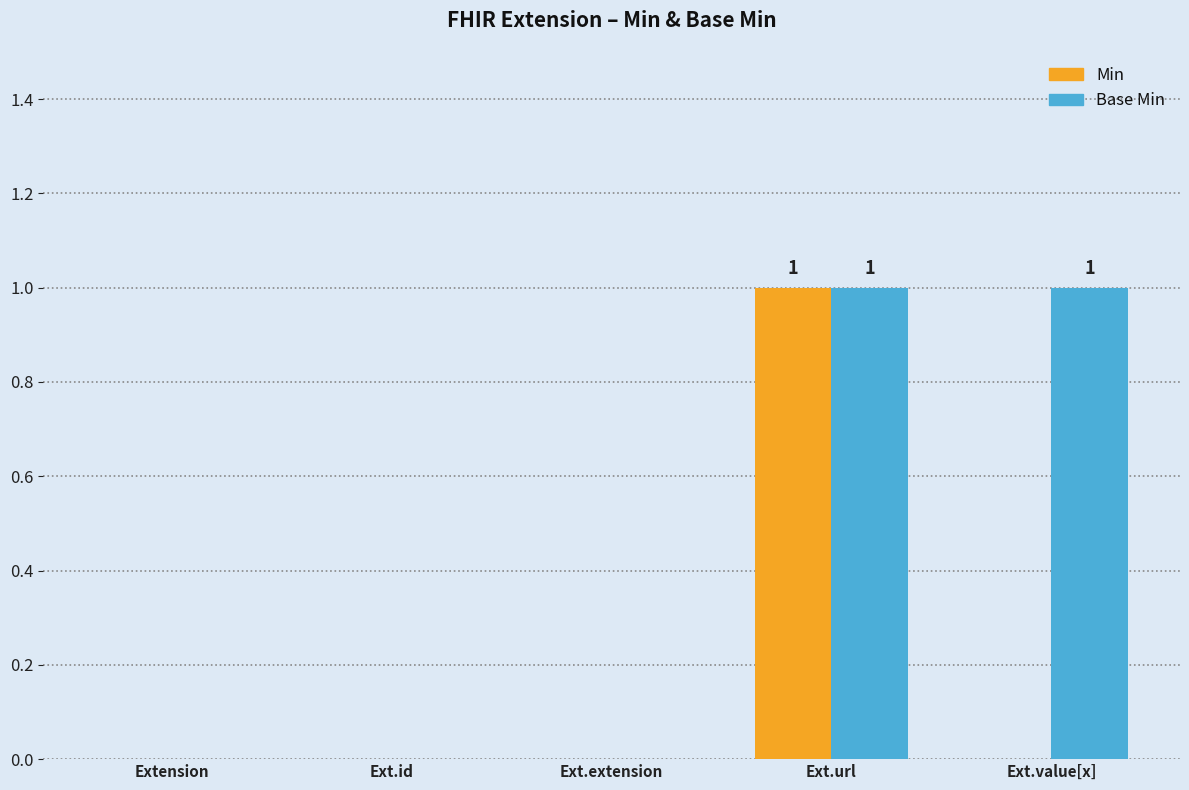

At which category is the sum across all series the highest?

Ext.url